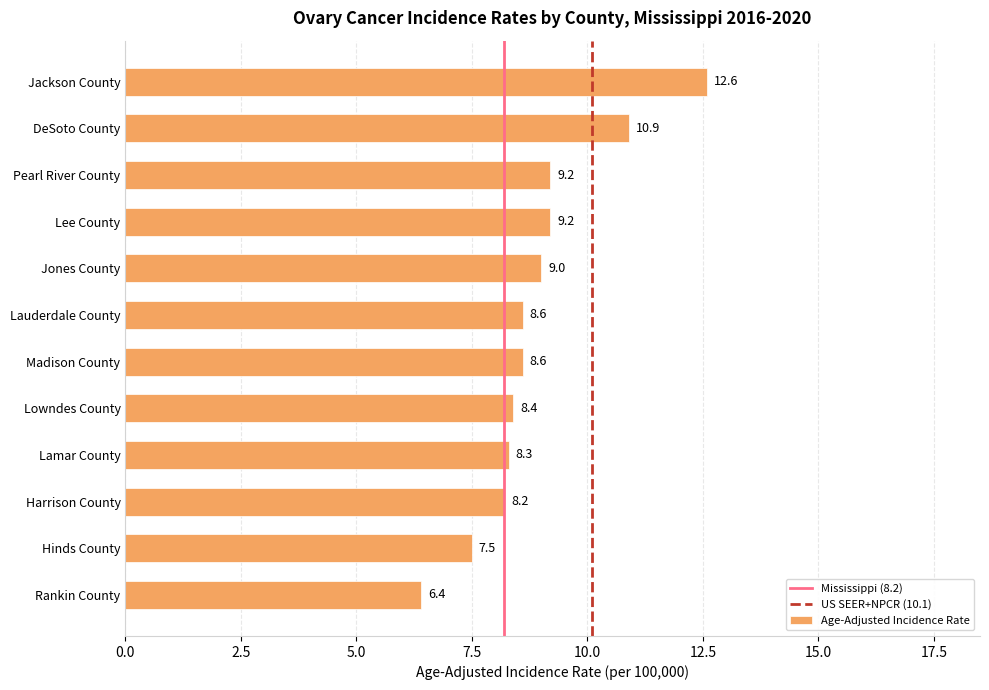

At which category does the chart reach its minimum across all series?

Rankin County